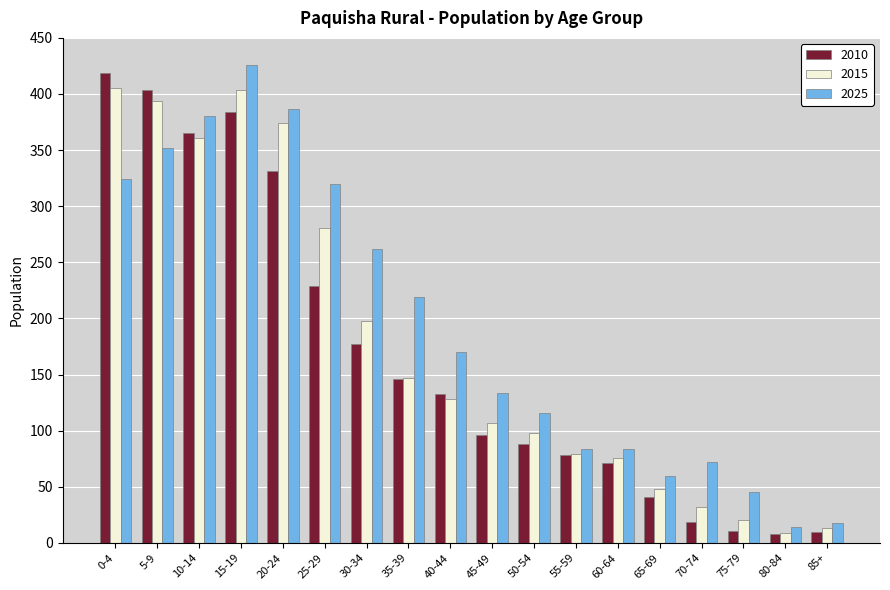

True or false: 2025 has a value of 352 at 5-9.

True